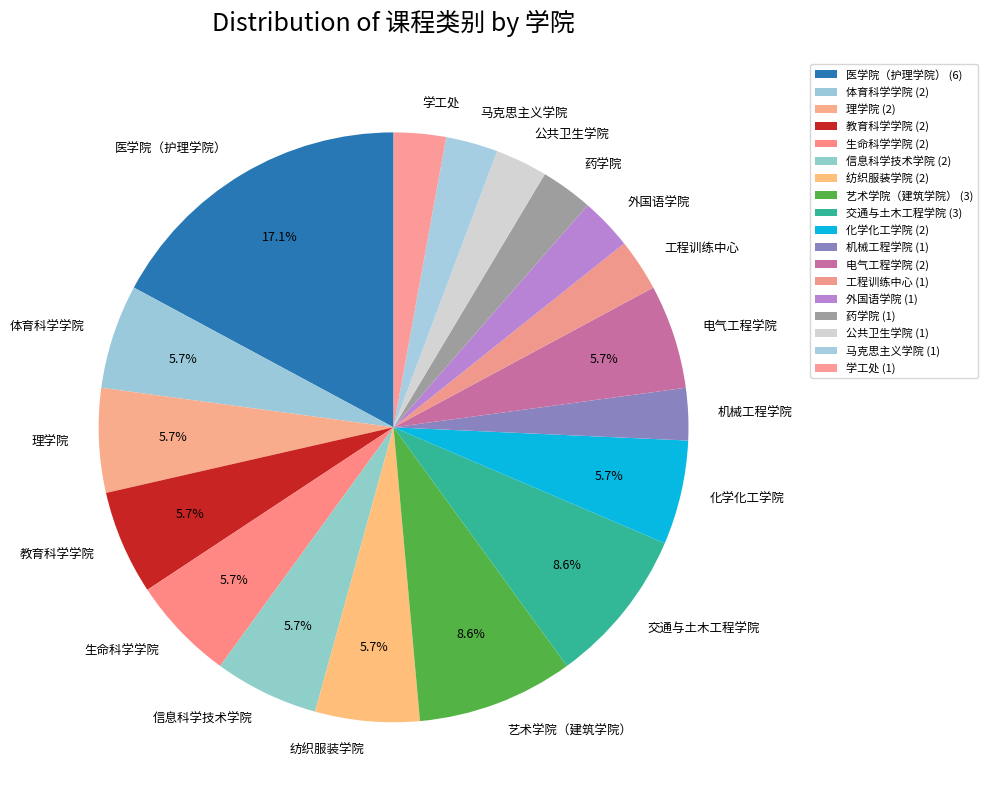

To the nearest percent, what percentage of the pie is 药学院?

3%